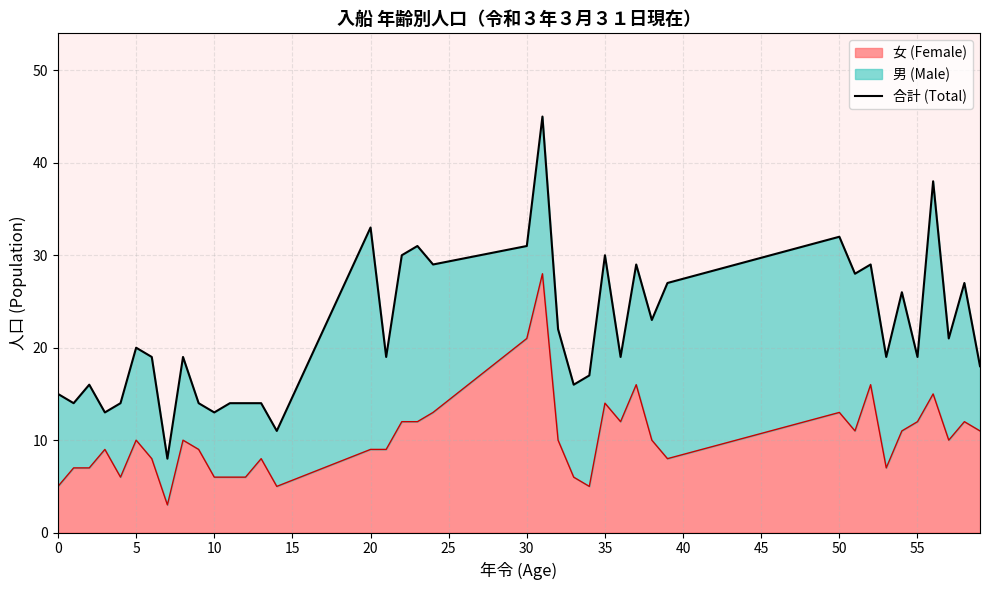

What is the highest value of the 女 (Female) series?

28